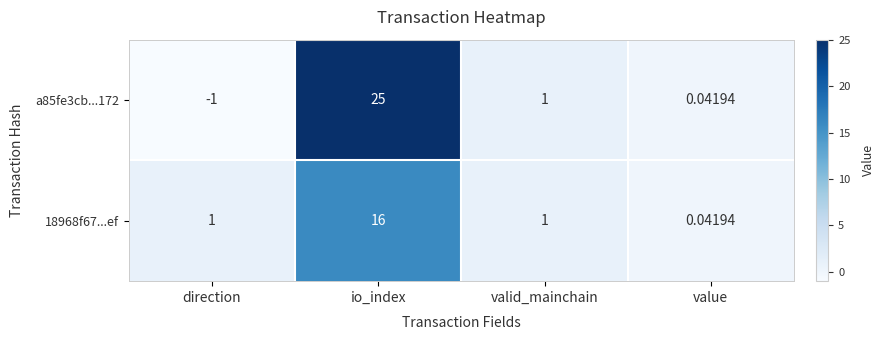

At which label does a85fe3cb...172 first exceed 1?

io_index